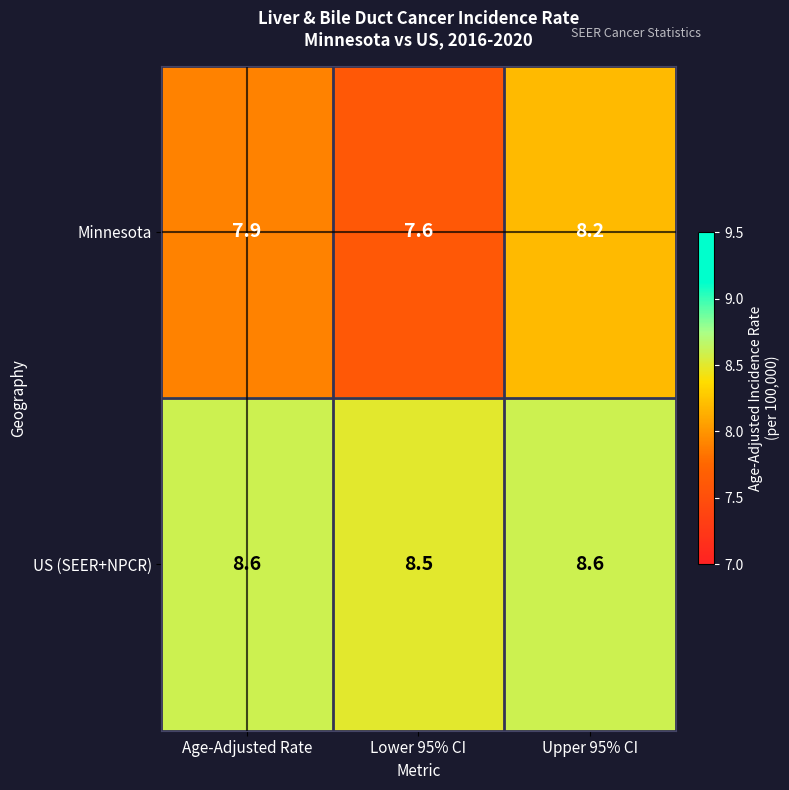

List the labels in order of Minnesota value, smallest first.

Lower 95% CI, Age-Adjusted Rate, Upper 95% CI